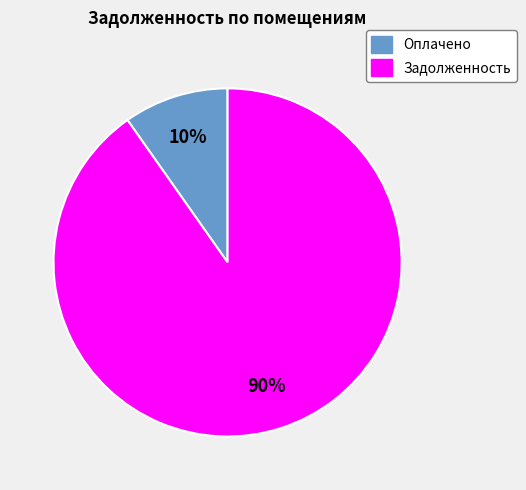

Between Задолженность and Оплачено, which is larger?

Задолженность